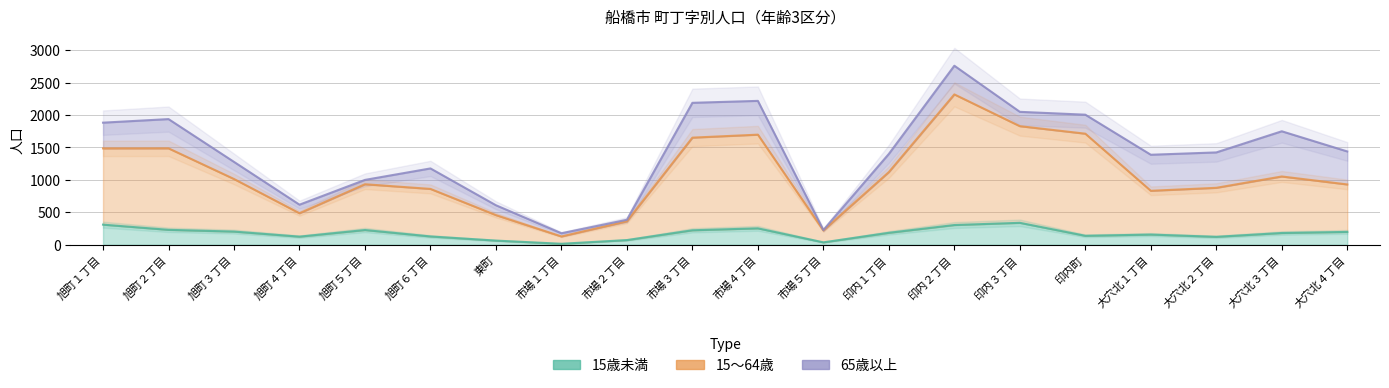

How many data points does each series have?

20